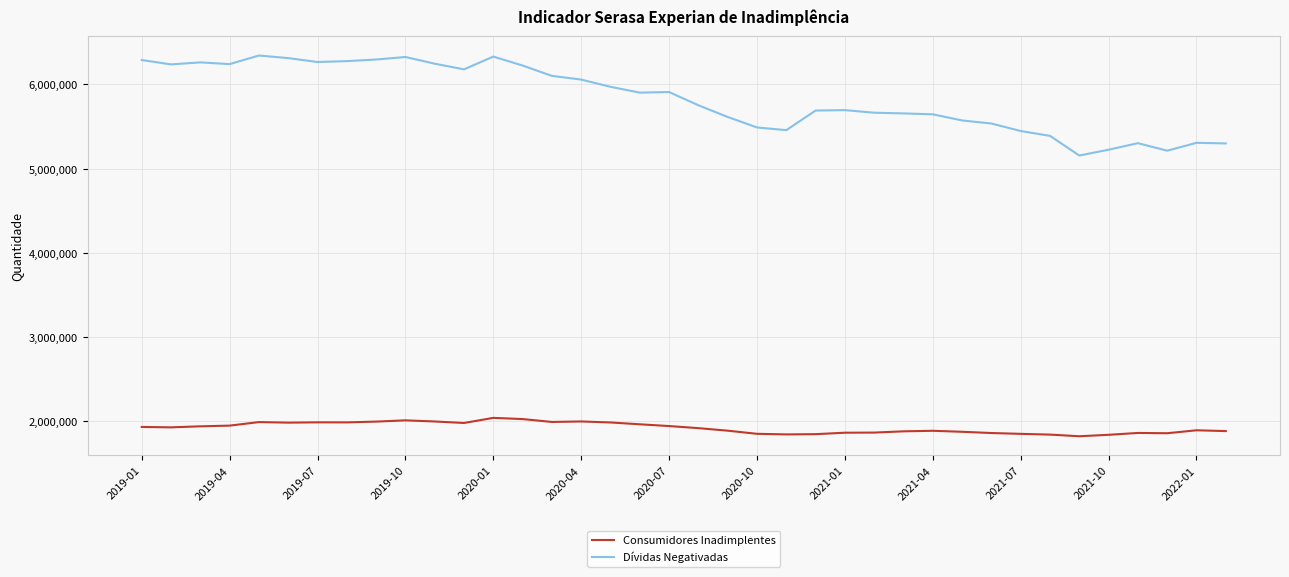

True or false: Dívidas Negativadas and Consumidores Inadimplentes intersect in this chart.

False